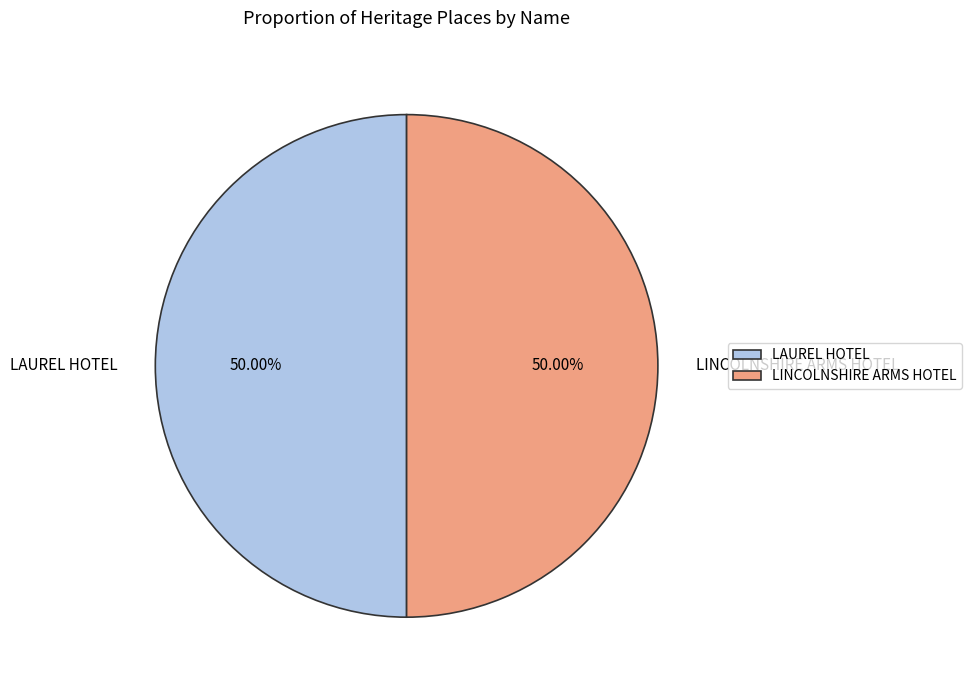

To the nearest percent, what percentage of the pie is LINCOLNSHIRE ARMS HOTEL?

50%